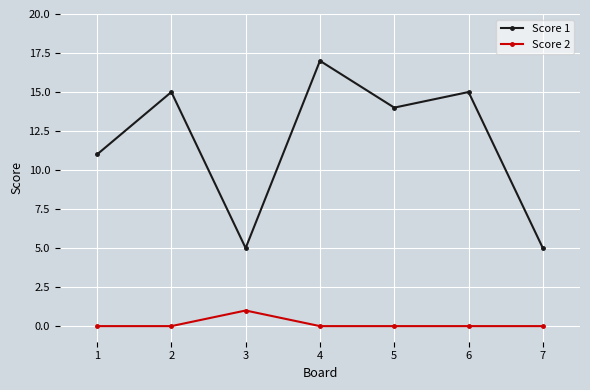

True or false: Score 2 and Score 1 cross at least once.

False